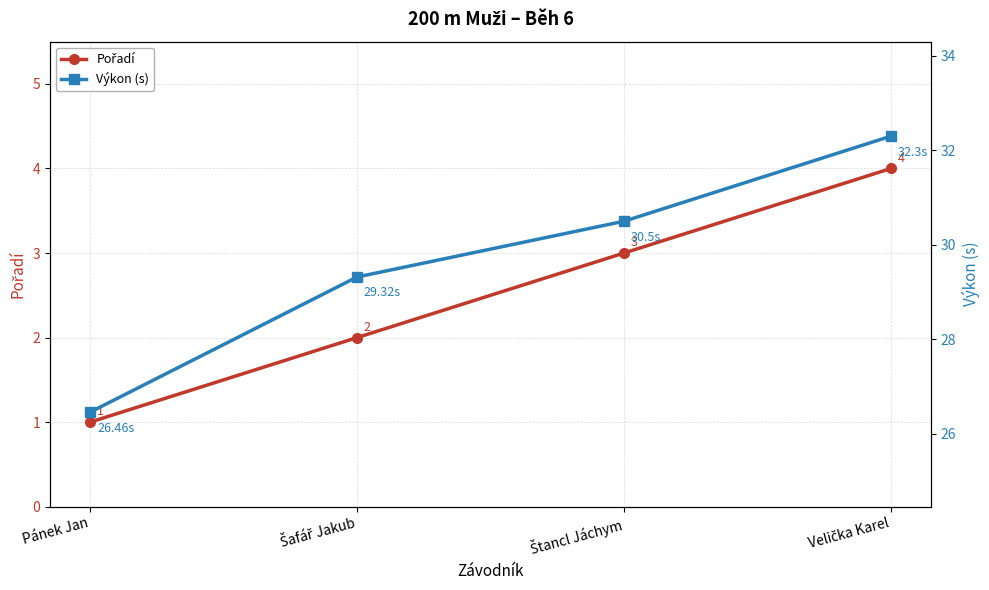

What is the difference between the maximum and minimum values in the Pořadí series?

3.0